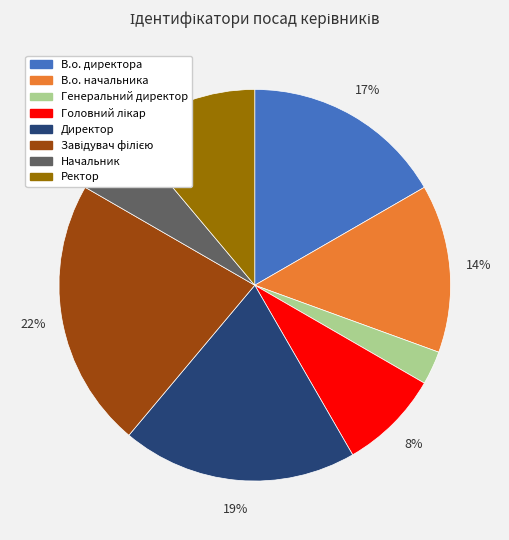

Is the sum of В.о. директора and Начальник greater than half?

No